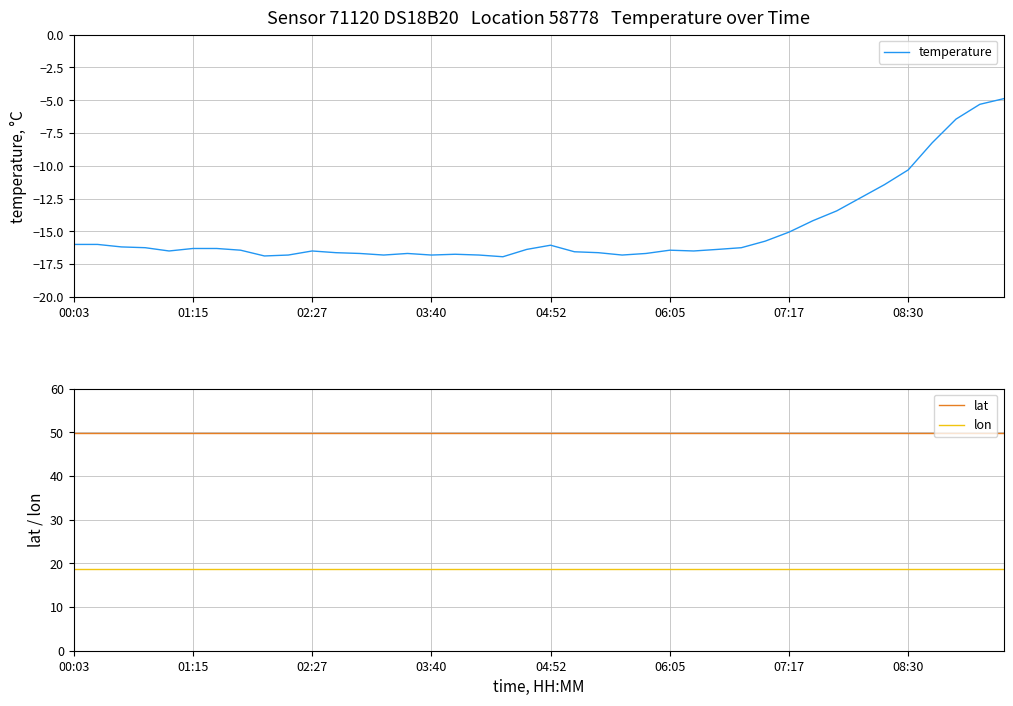

True or false: lon and lat cross at least once.

False